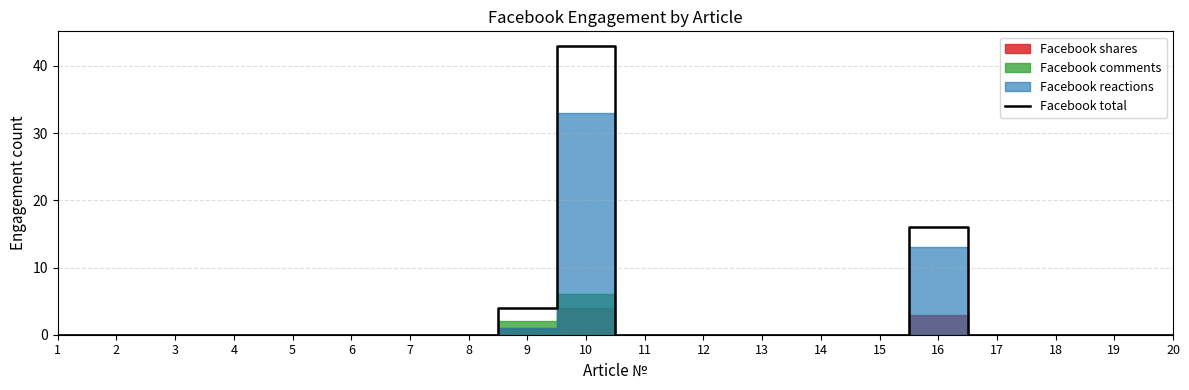

What is the greatest value displayed?

43